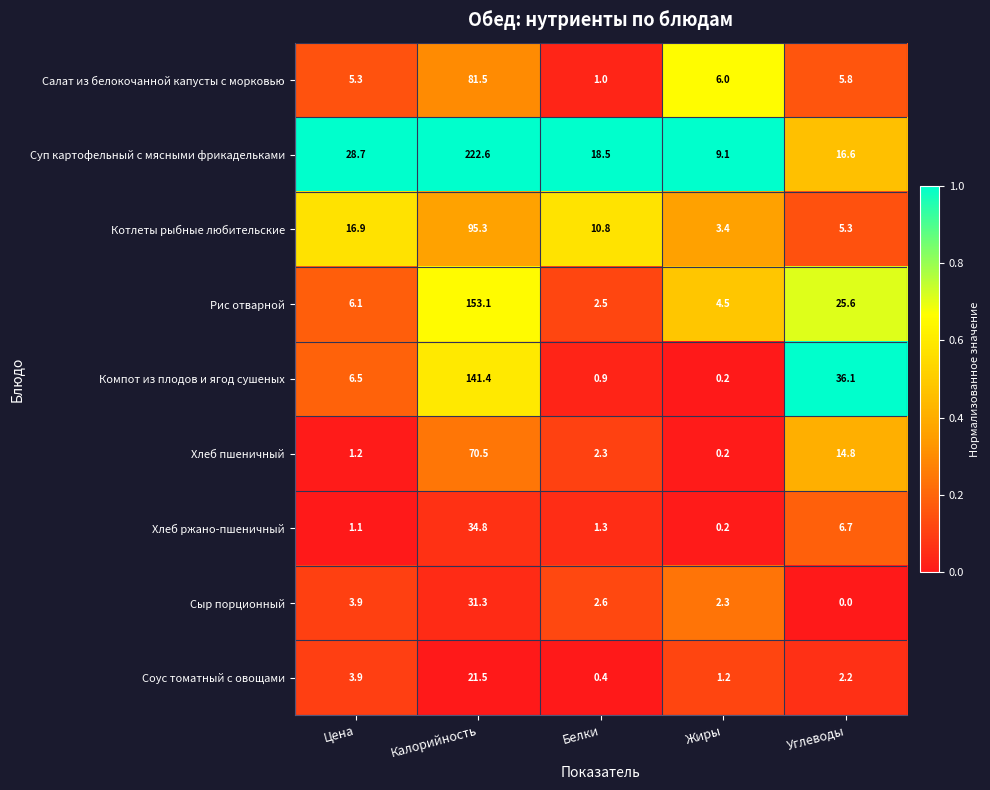

What is the sum of all Салат из белокочанной капусты с морковью values?

99.6